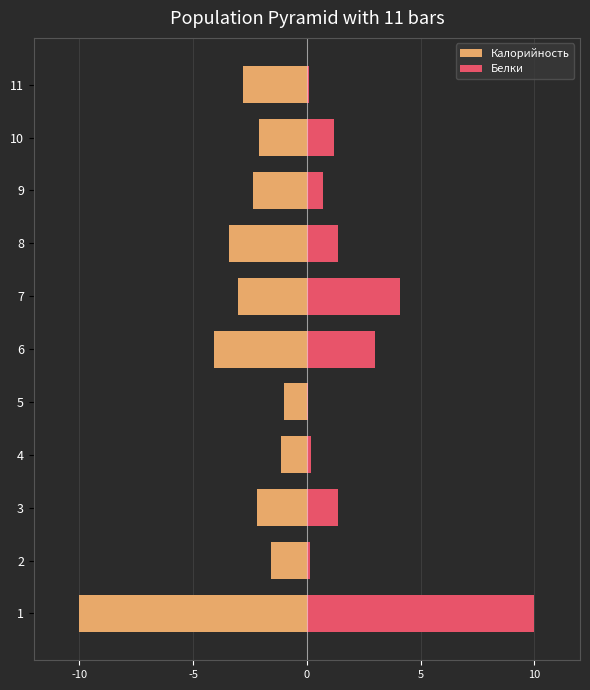

Is the value of Белки at 10 greater than the value of Калорийность at 3?

Yes